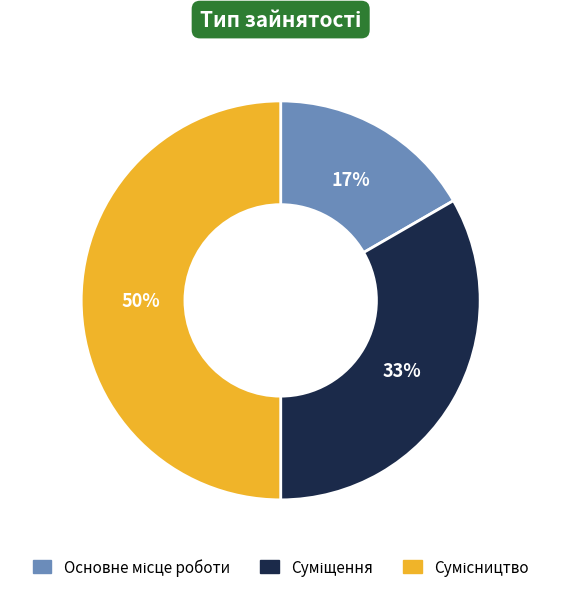

To the nearest percent, what is the difference between the largest and smallest slice percentages?

33%